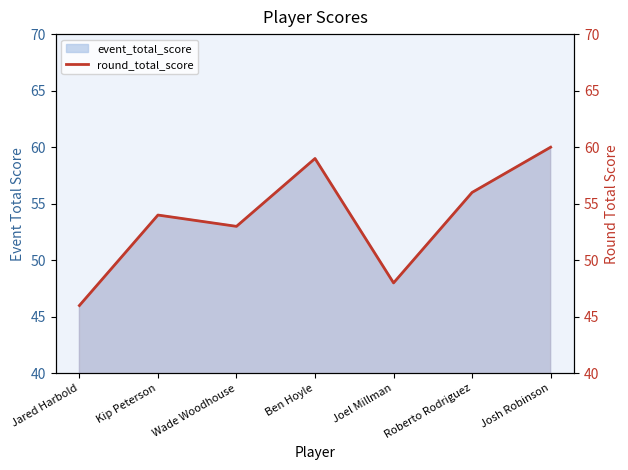

Rank the categories by value from highest to lowest.

Josh Robinson, Ben Hoyle, Roberto Rodriguez, Kip Peterson, Wade Woodhouse, Joel Millman, Jared Harbold